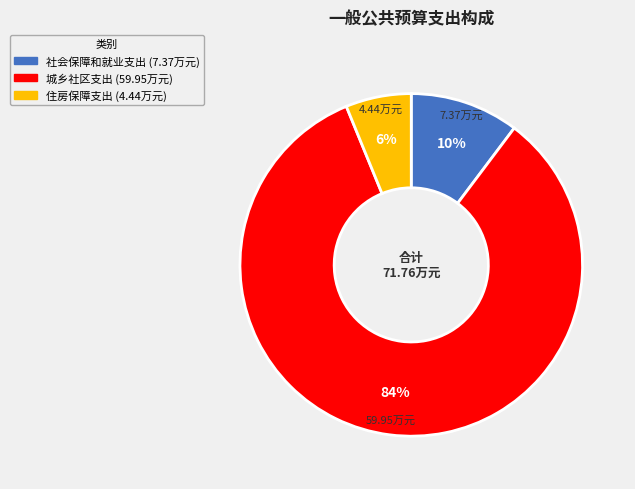

To the nearest percent, what is the difference between the 社会保障和就业支出 and 住房保障支出 slice percentages?

4%